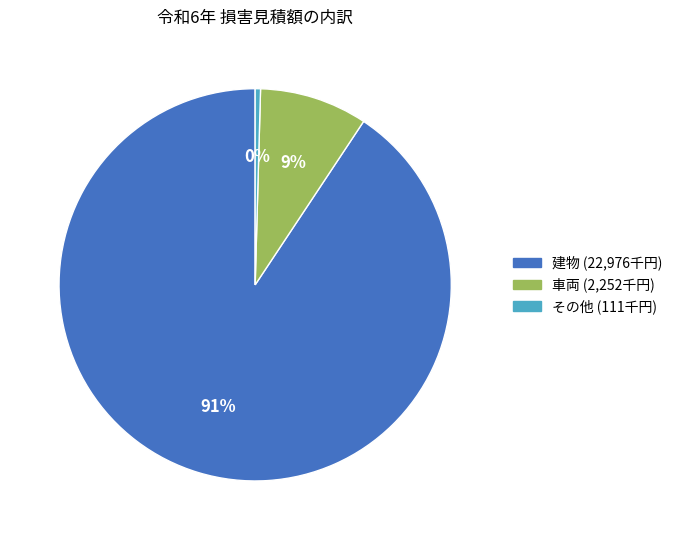

To the nearest percent, what is the average slice percentage?

33%